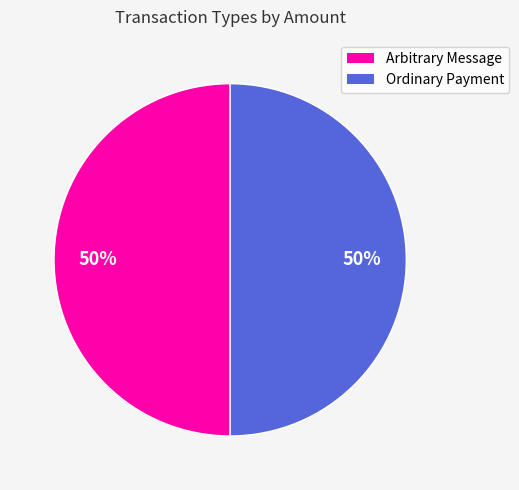

Combined, do Ordinary Payment and Arbitrary Message account for over 50%?

Yes